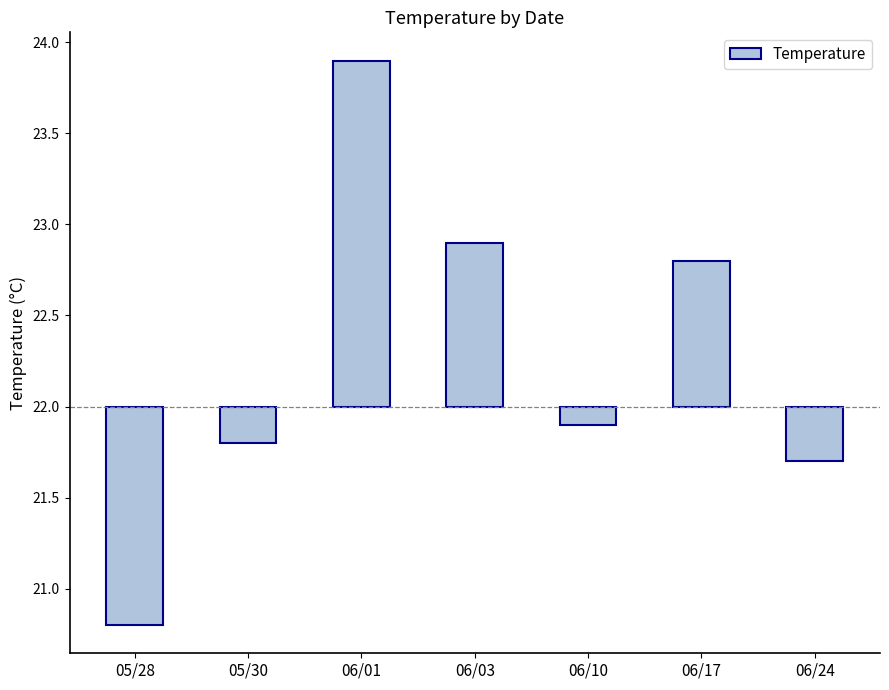

At which category does the chart reach its peak across all series?

06/01